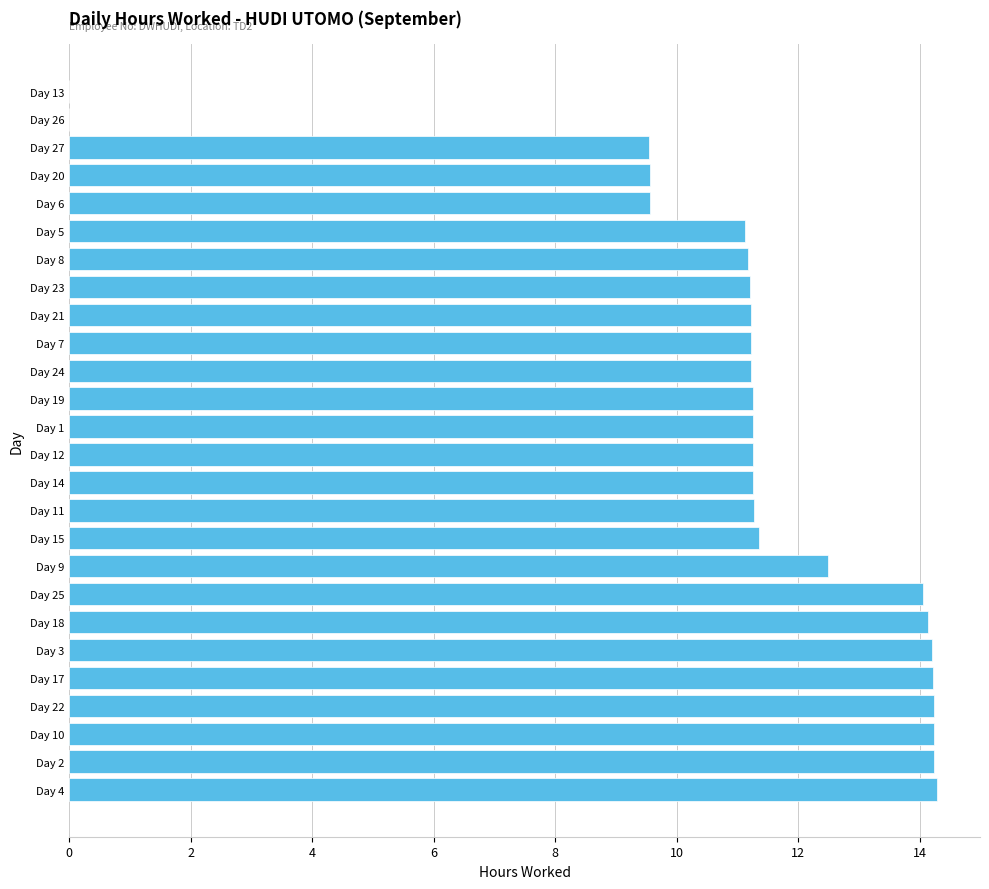

The value at Day 20 is 9.6. True or false?

True